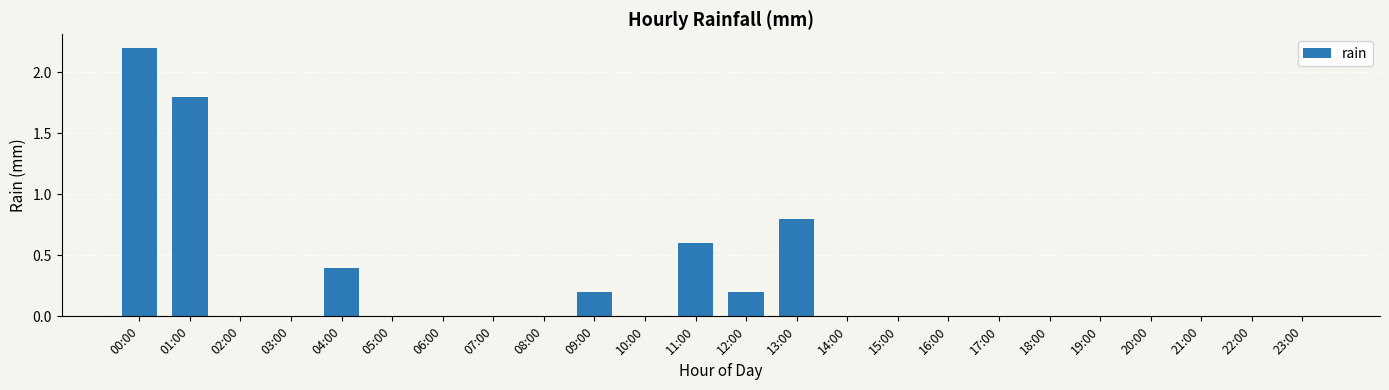

How many distinct data groups are displayed?

1